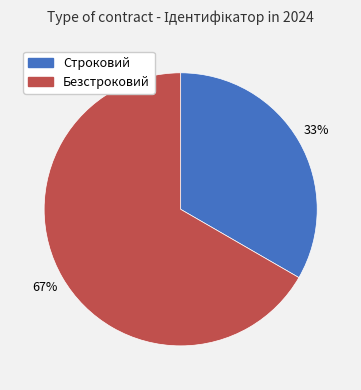

Count the number of slices in the pie.

2